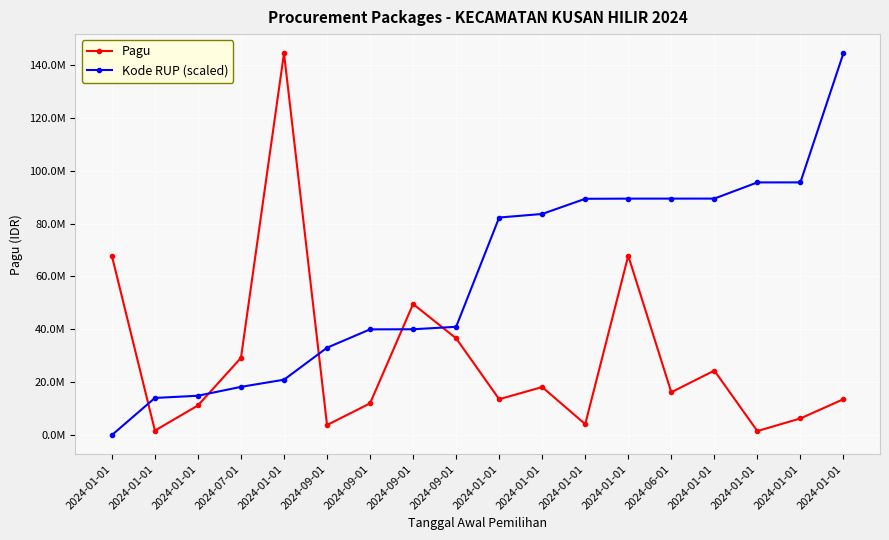

Does the chart have visible grid lines?

Yes